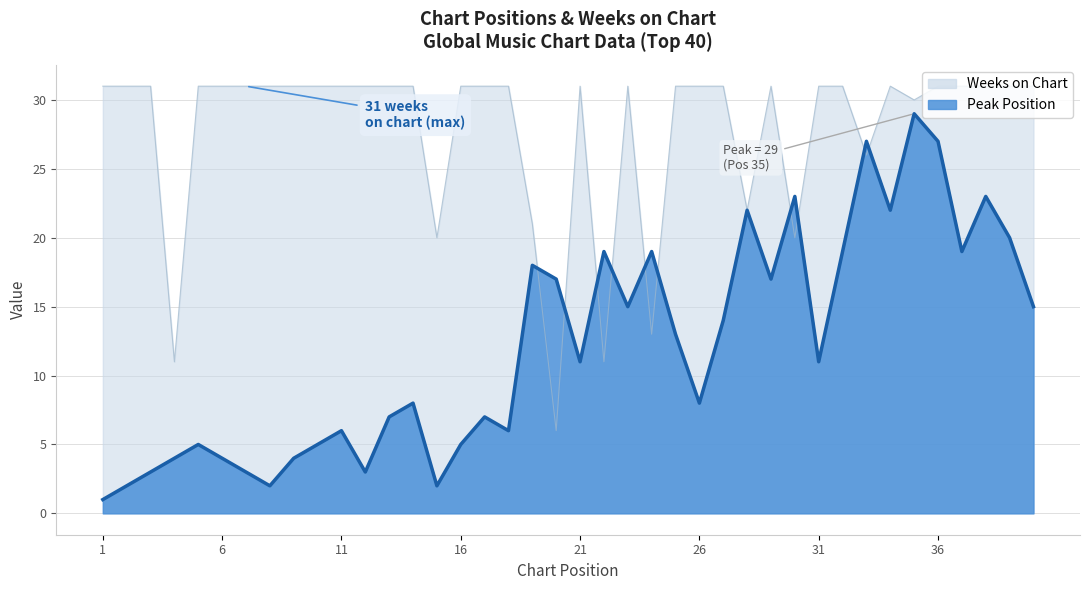

What is the value of the Weeks on Chart point at the 21st from the left?

31